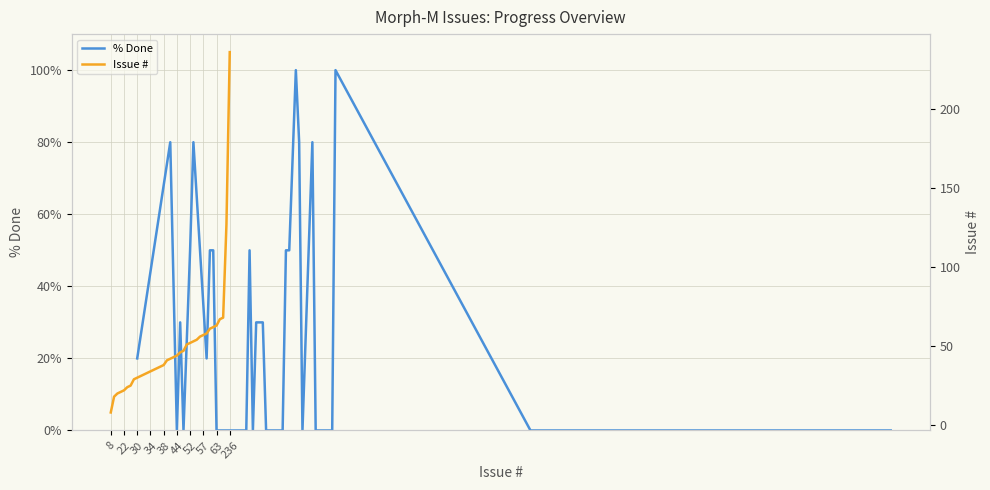

What is the highest value of the % Done series?

100